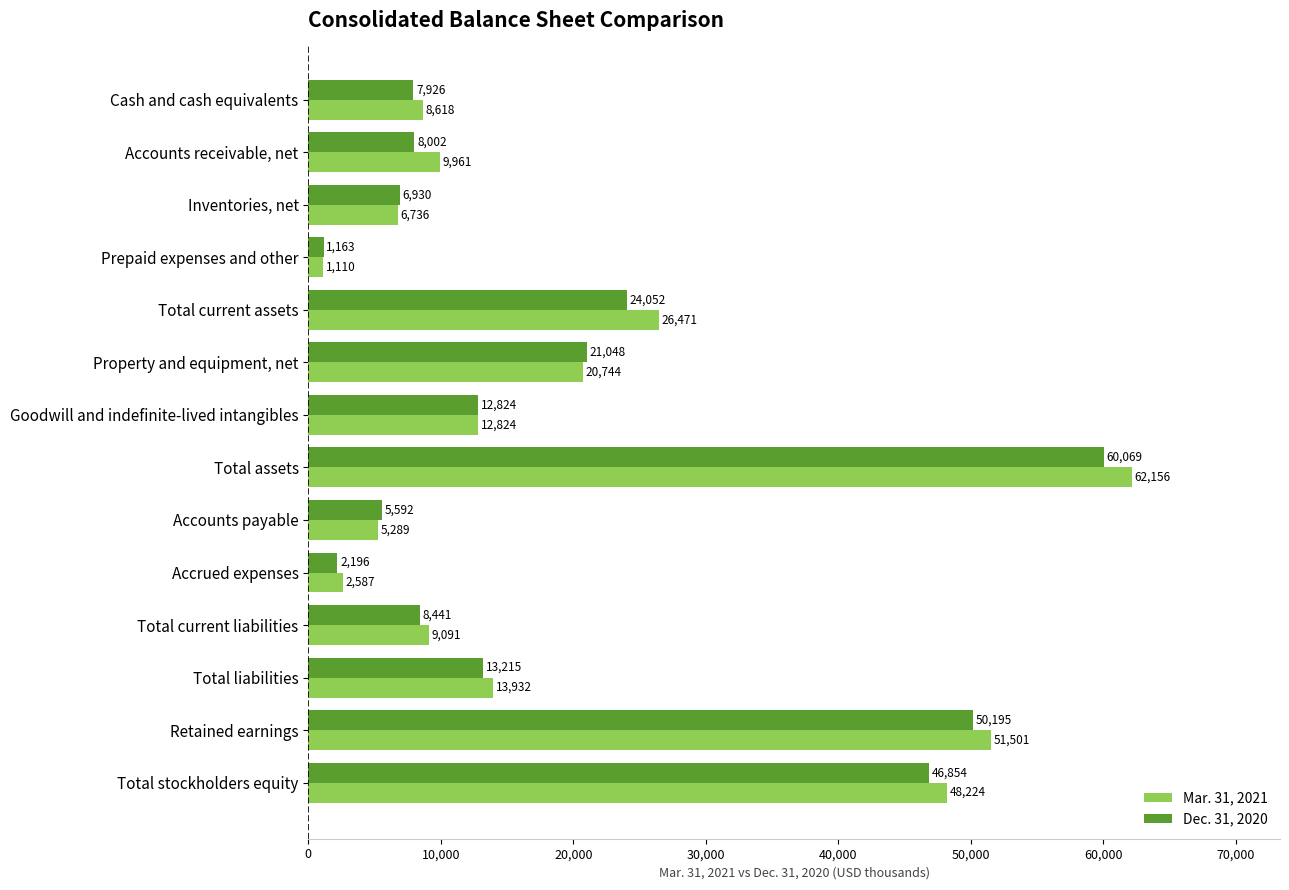

Which category has the highest value in the Dec. 31, 2020 series?

Total assets